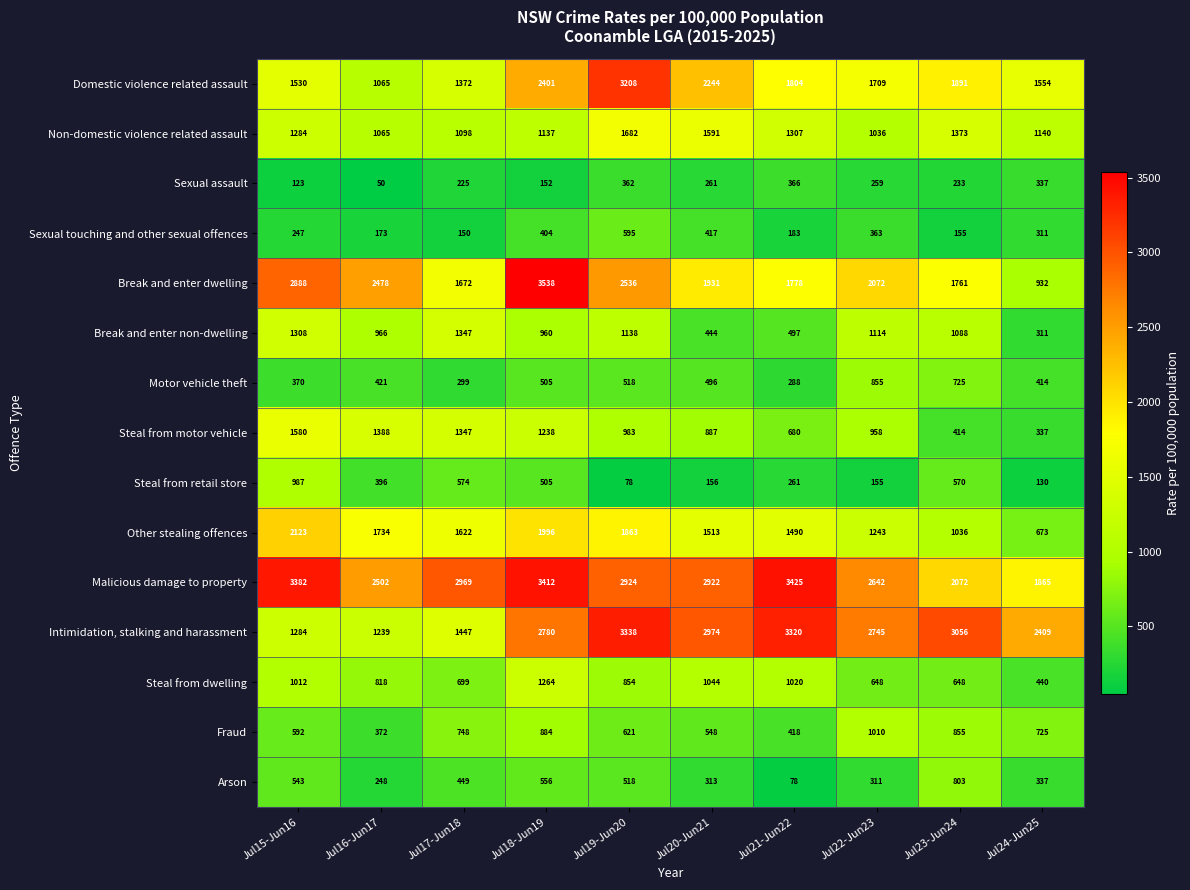

What is the maximum value shown in the chart?

3538